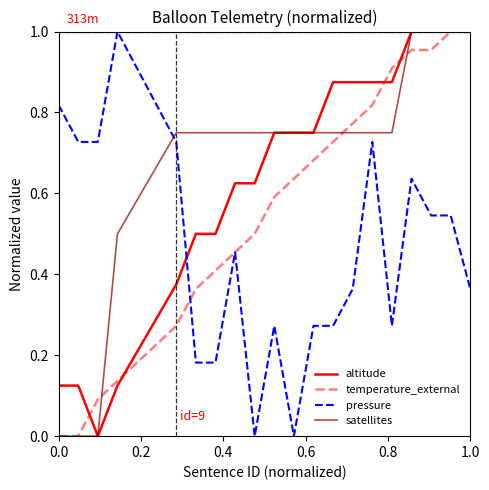

True or false: pressure and altitude intersect in this chart.

True